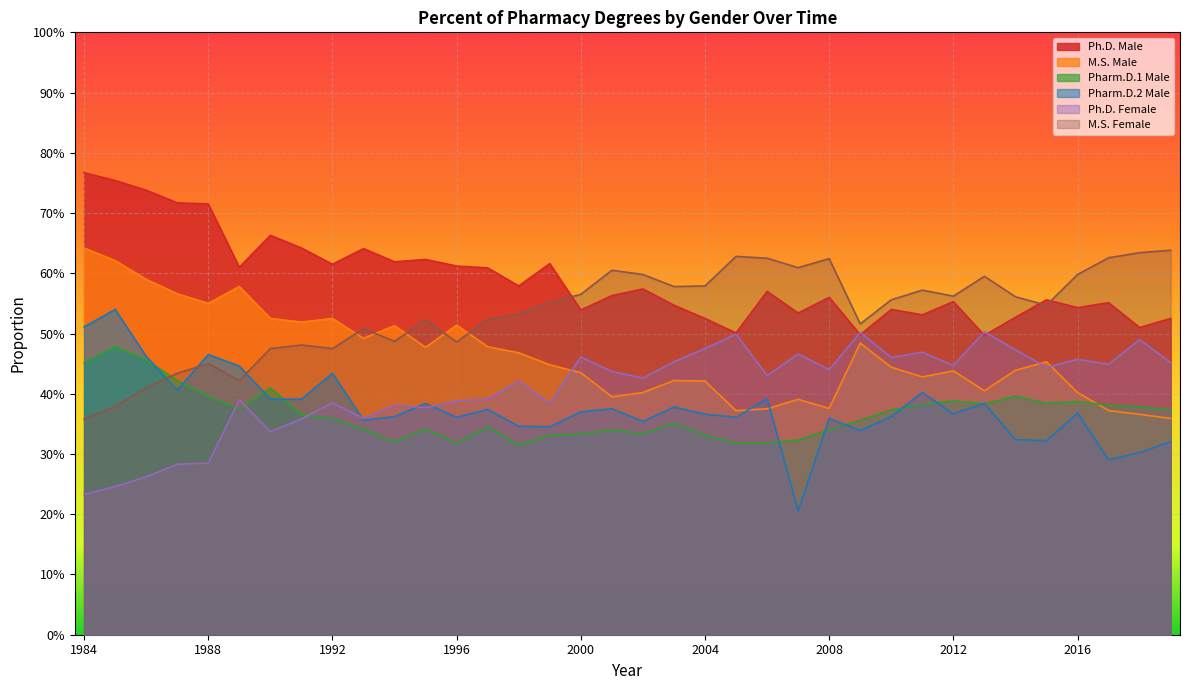

Which series has the largest total across all categories?

Ph.D. Male